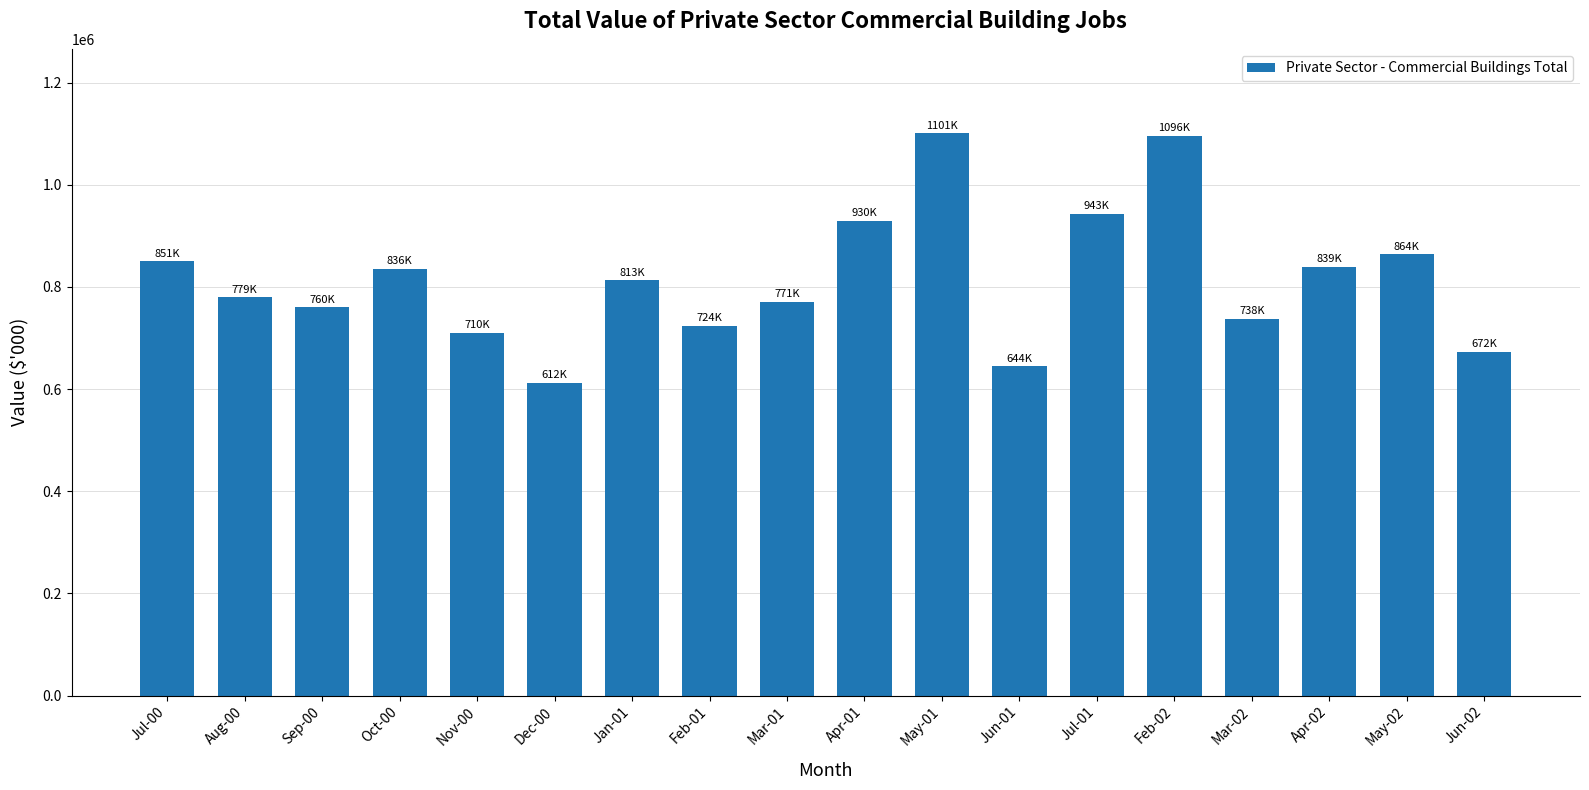

Is it true that the value at May-01 is 755513?

False